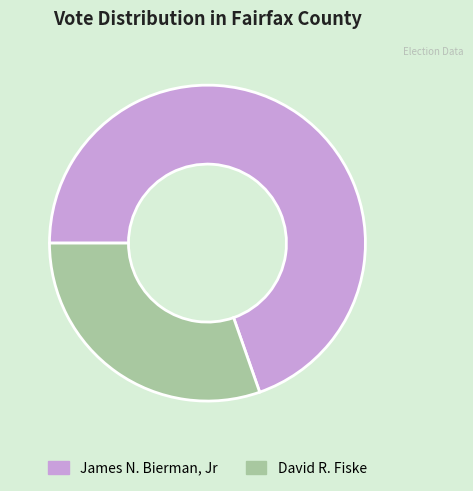

Do David R. Fiske and James N. Bierman, Jr together represent more than half of the pie?

Yes